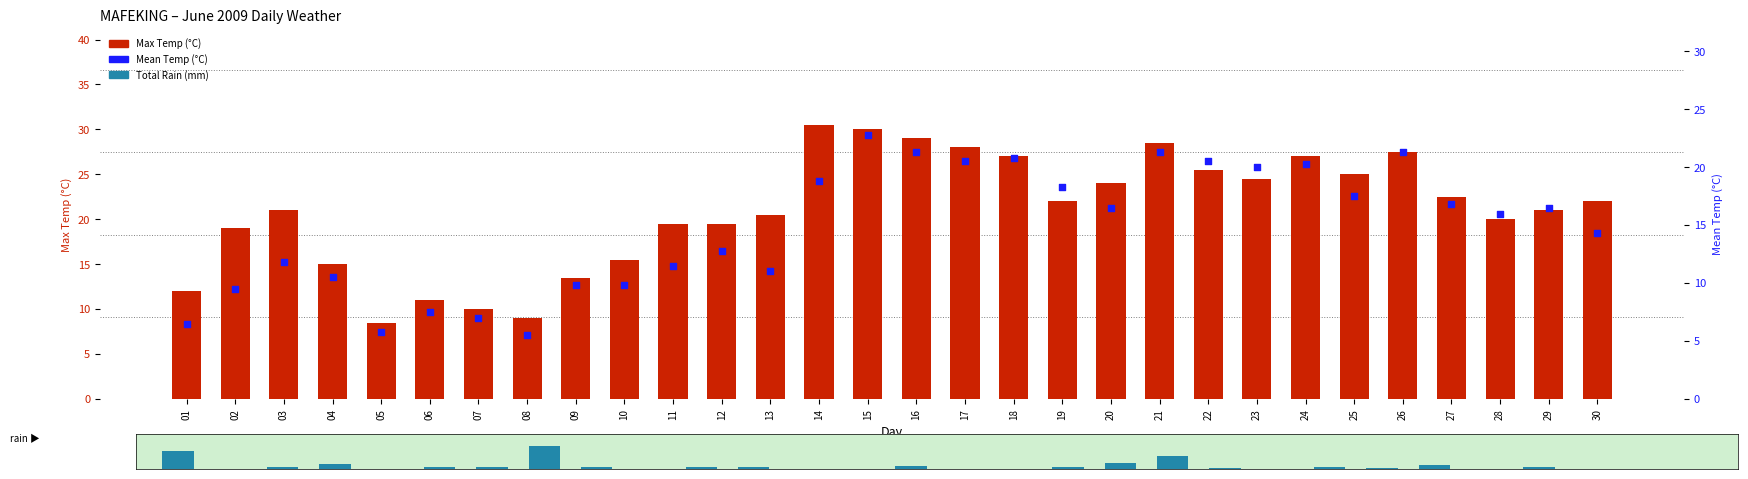

Which series contains the highest Y value?

Max Temp (°C)